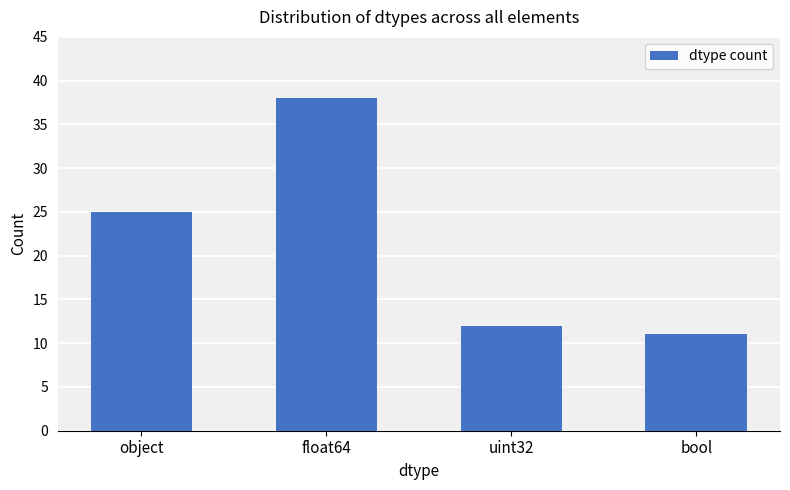

Reading left to right, list all the values displayed in this chart.

object=25	float64=38	uint32=12	bool=11